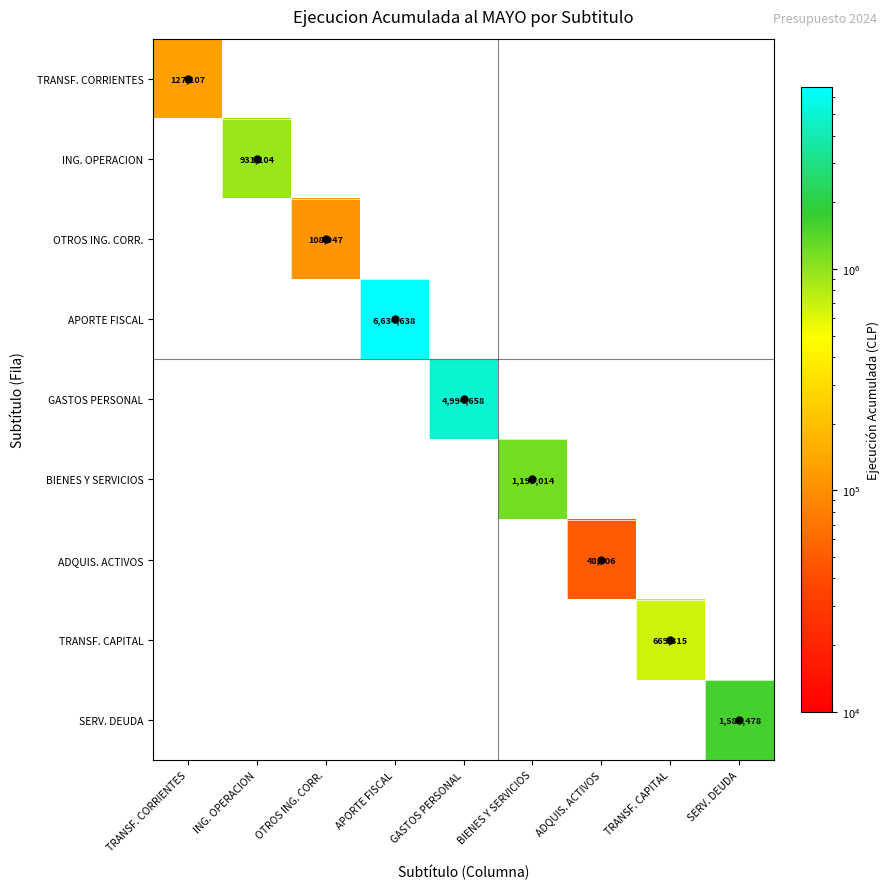

At how many categories does at least one series exceed 4381674?

2